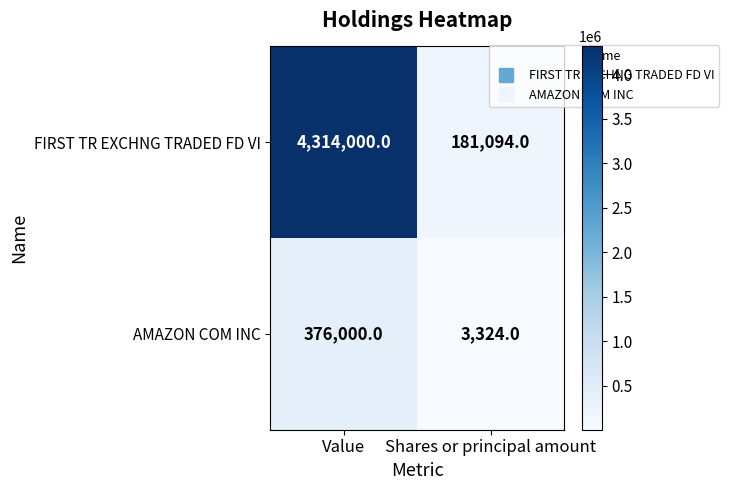

Is it true that AMAZON COM INC equals 121082 at Value?

False